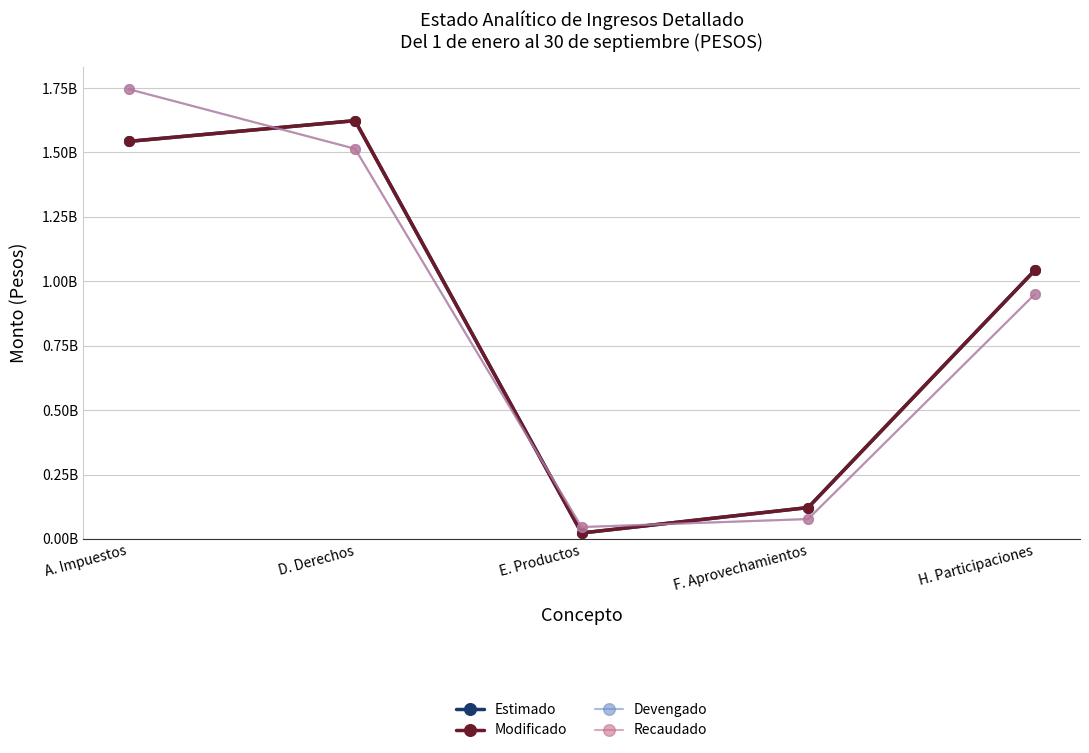

Does the chart have visible grid lines?

Yes